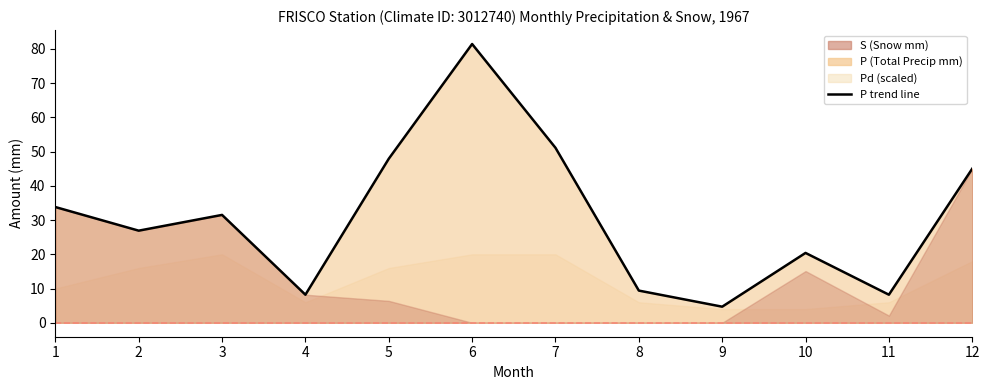

The value at 7 is 51.1. True or false?

True